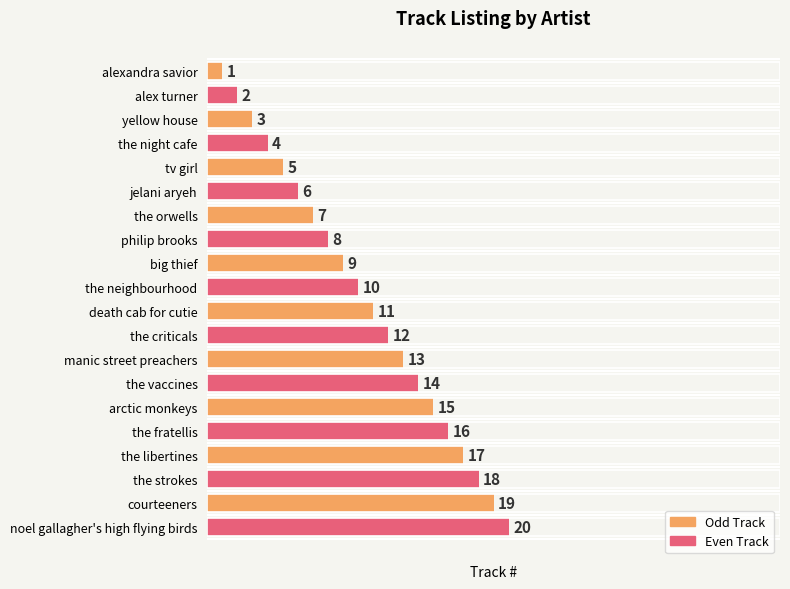

How many bars are there in total?

20